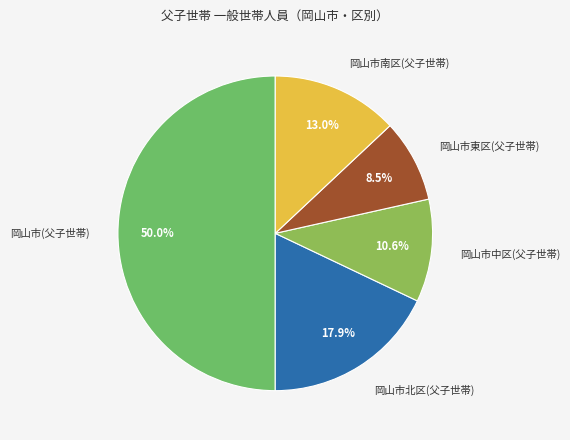

Does 岡山市東区(父子世帯) represent more than half of the total?

No